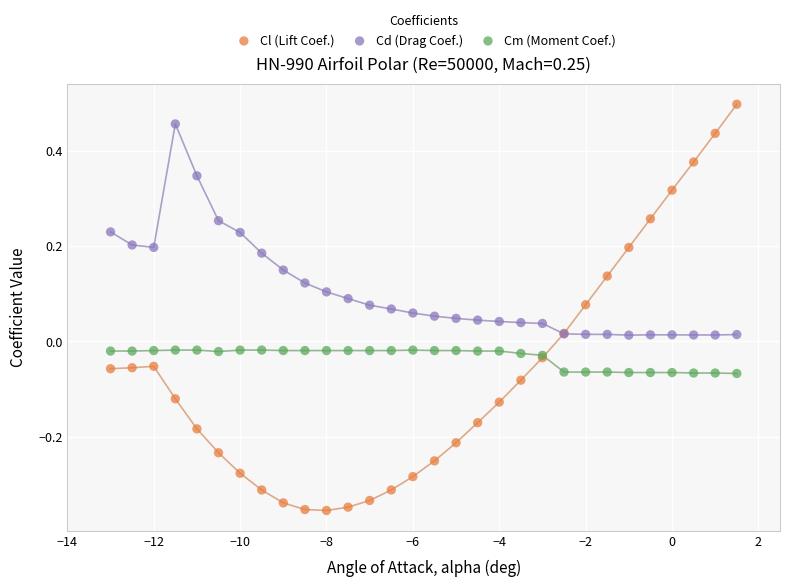

Which series has the widest spread of Y values?

Cl (Lift Coef.)